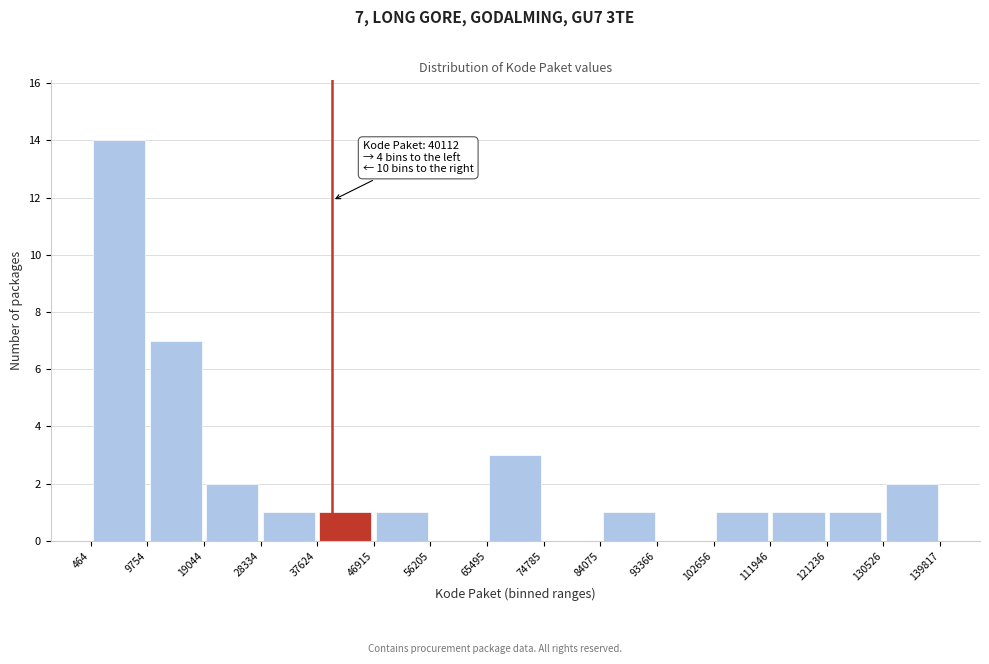

Over which range of the x-axis is the bar tallest?

464 to 9754